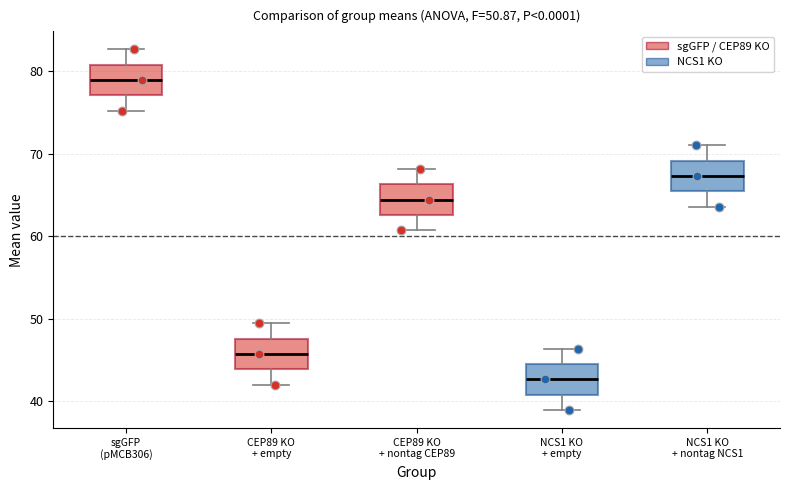

Which box's median line is the lowest?

NCS1 KO + empty